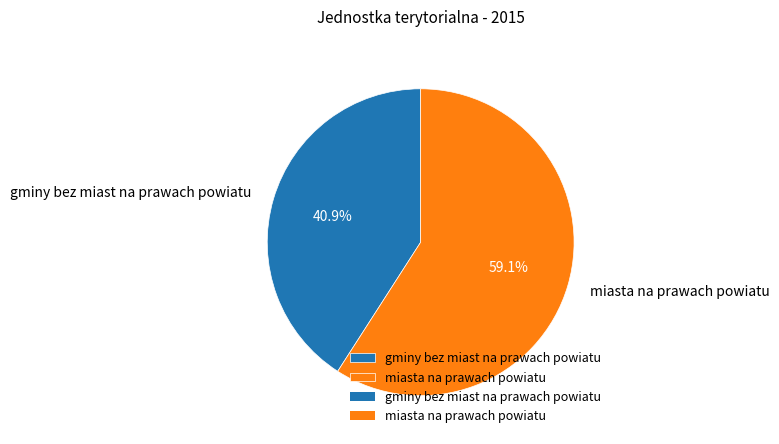

Is the sum of miasta na prawach powiatu and gminy bez miast na prawach powiatu greater than half?

Yes